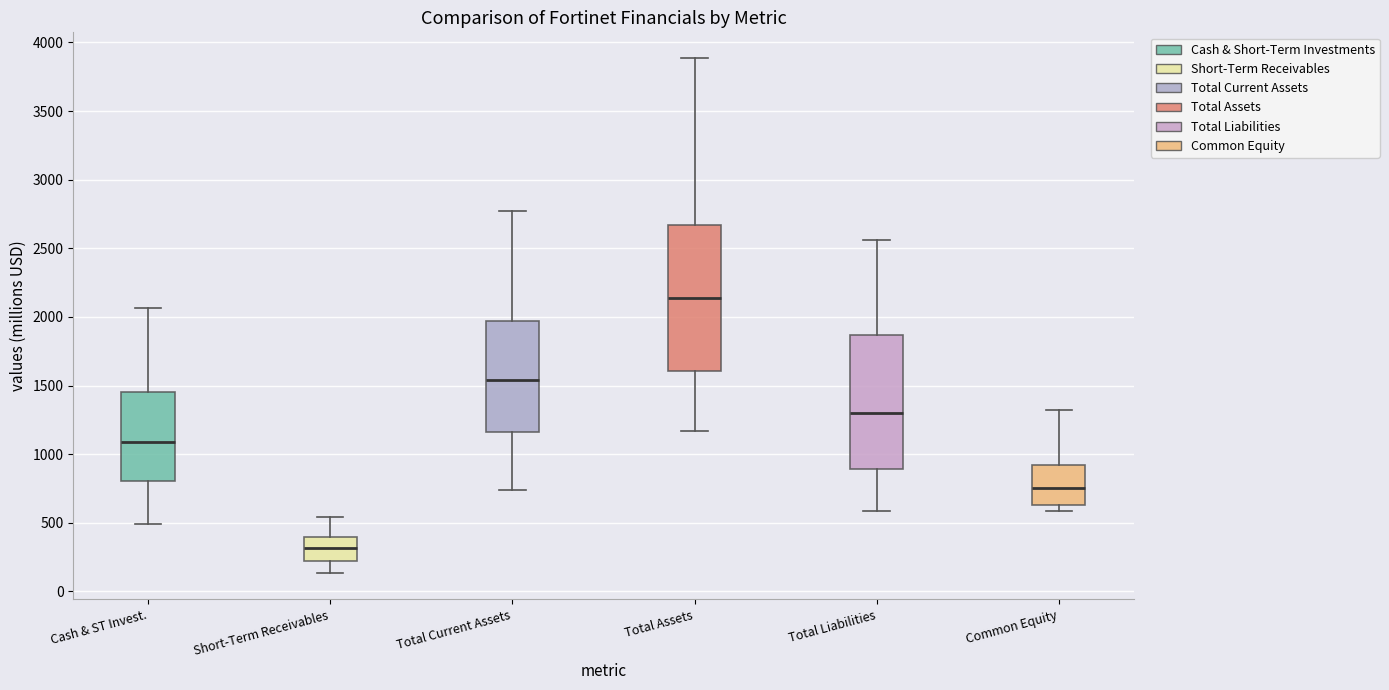

Which box is the tallest, from its lower edge to its upper edge?

Total Assets